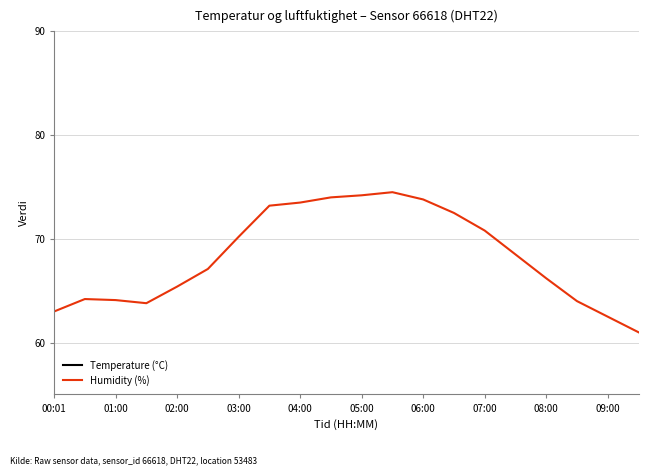

Read the Humidity (%) value at 00:01.

63.0